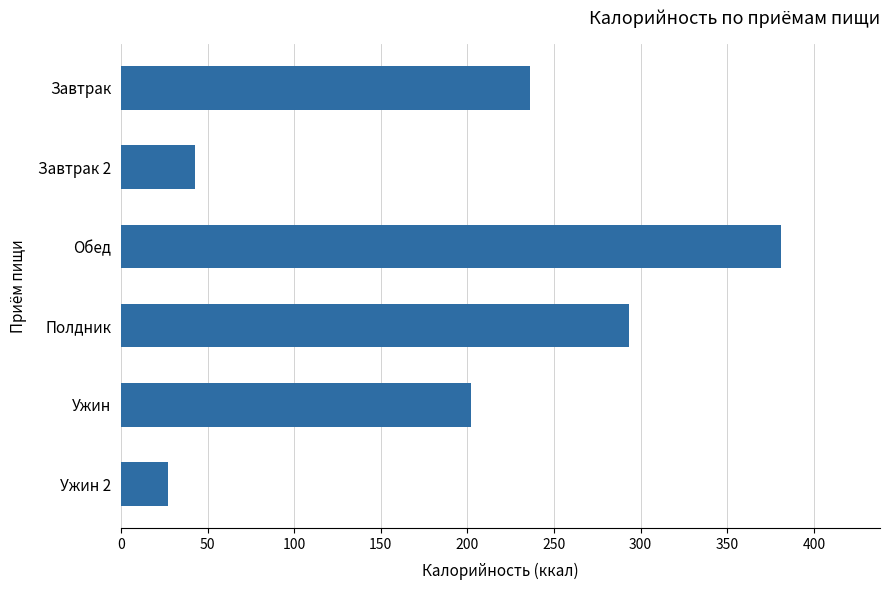

Reading top to bottom, what are all the values shown in this chart?

Завтрак=236	Завтрак 2=43	Обед=381	Полдник=293	Ужин=202	Ужин 2=27